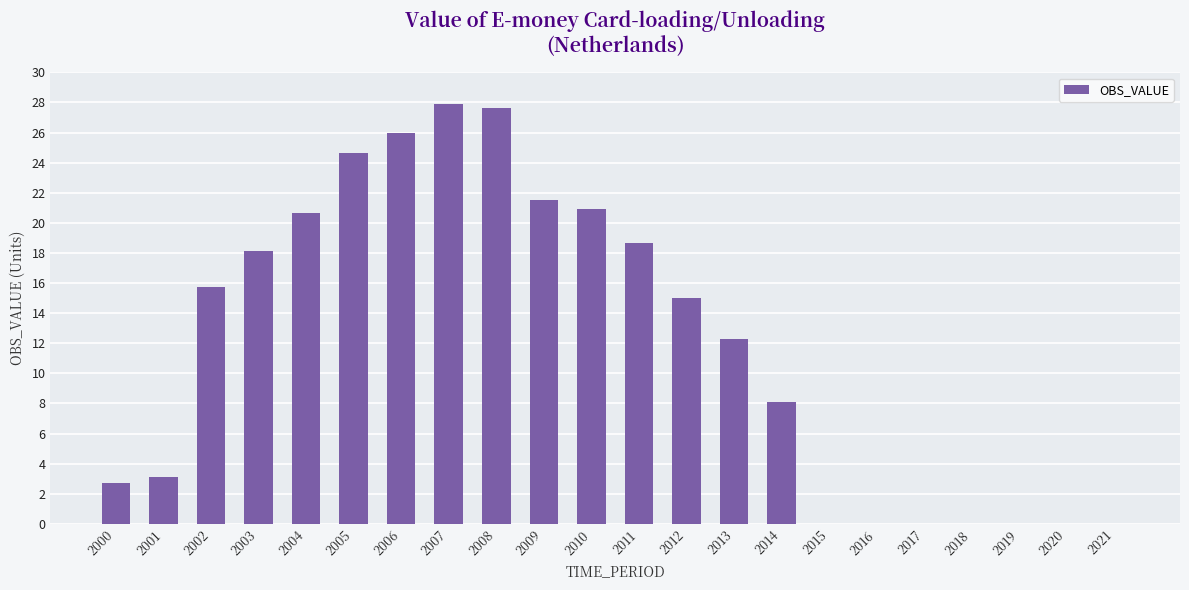

Where does the data first go above 15?

2002